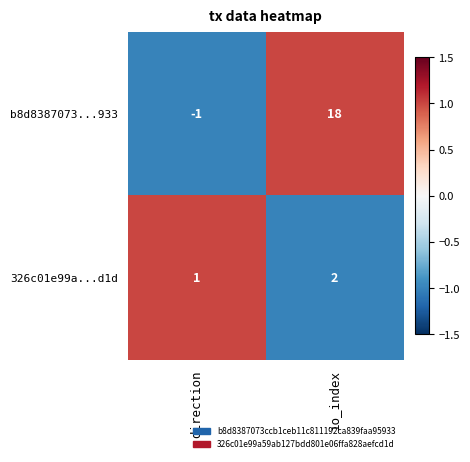

Is it true that 326c01e99a...d1d equals 3 at io_index?

False